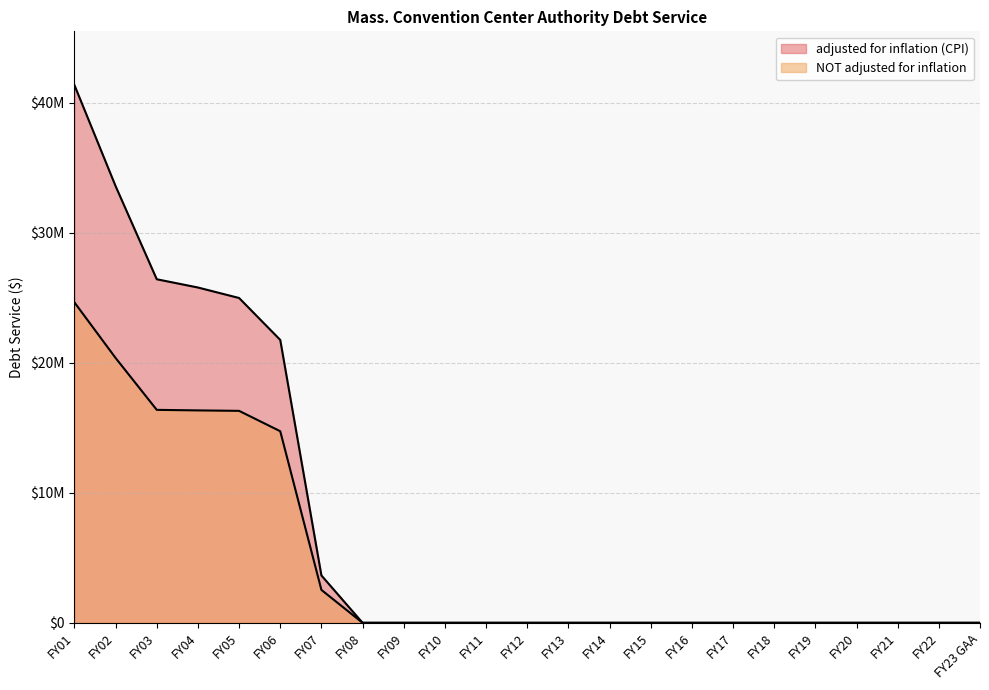

Rank the series at FY20 from lowest to highest value.

adjusted for inflation (CPI), NOT adjusted for inflation